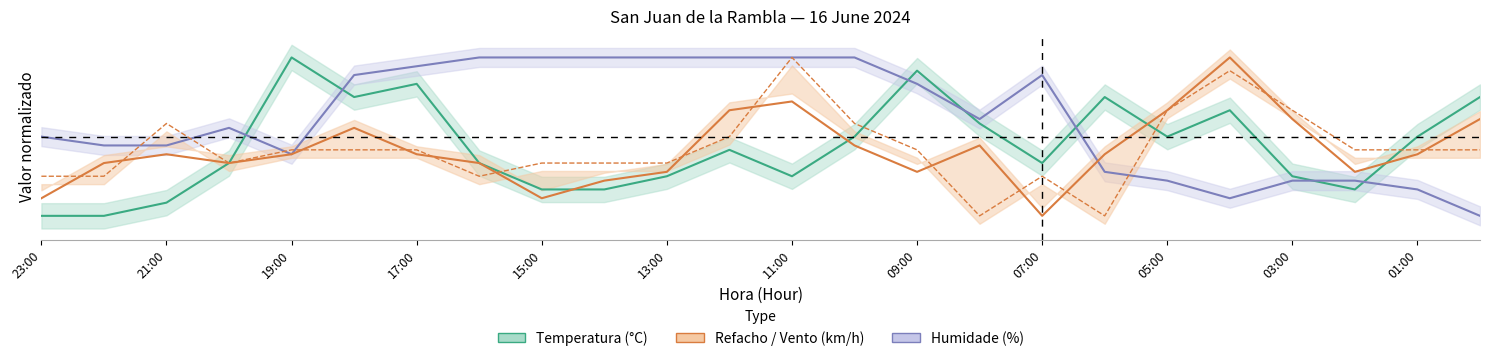

Is this an area chart (filled region under the line)?

No